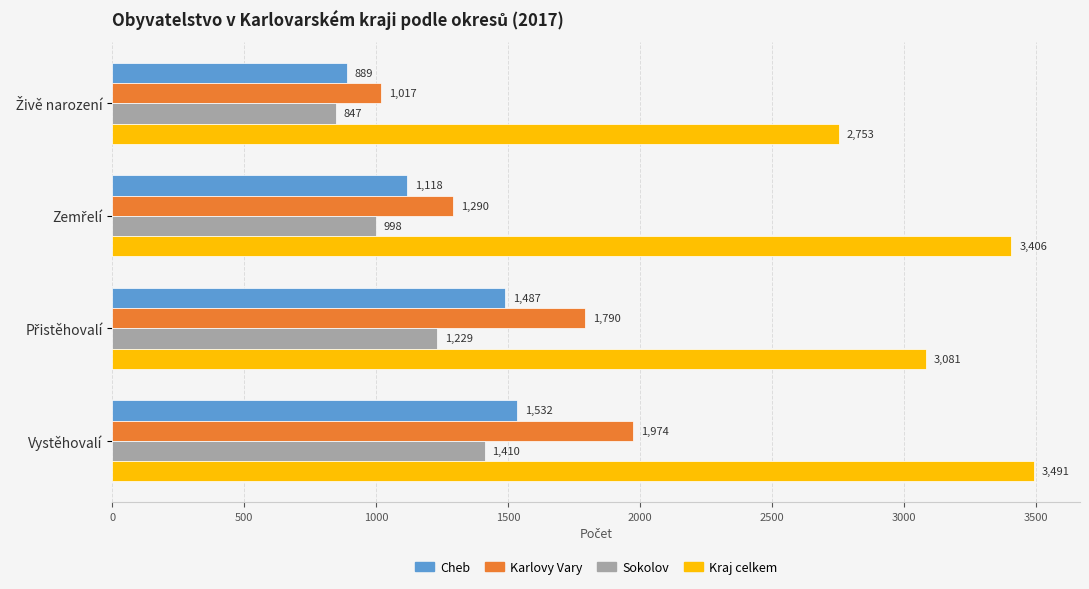

The value of Cheb at Vystěhovalí is 795. True or false?

False